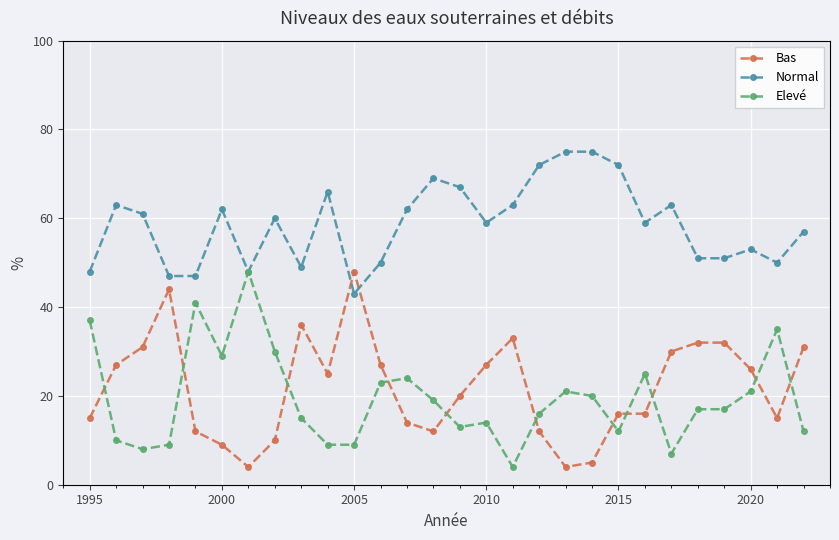

How many data points in Bas are less than 25?

14